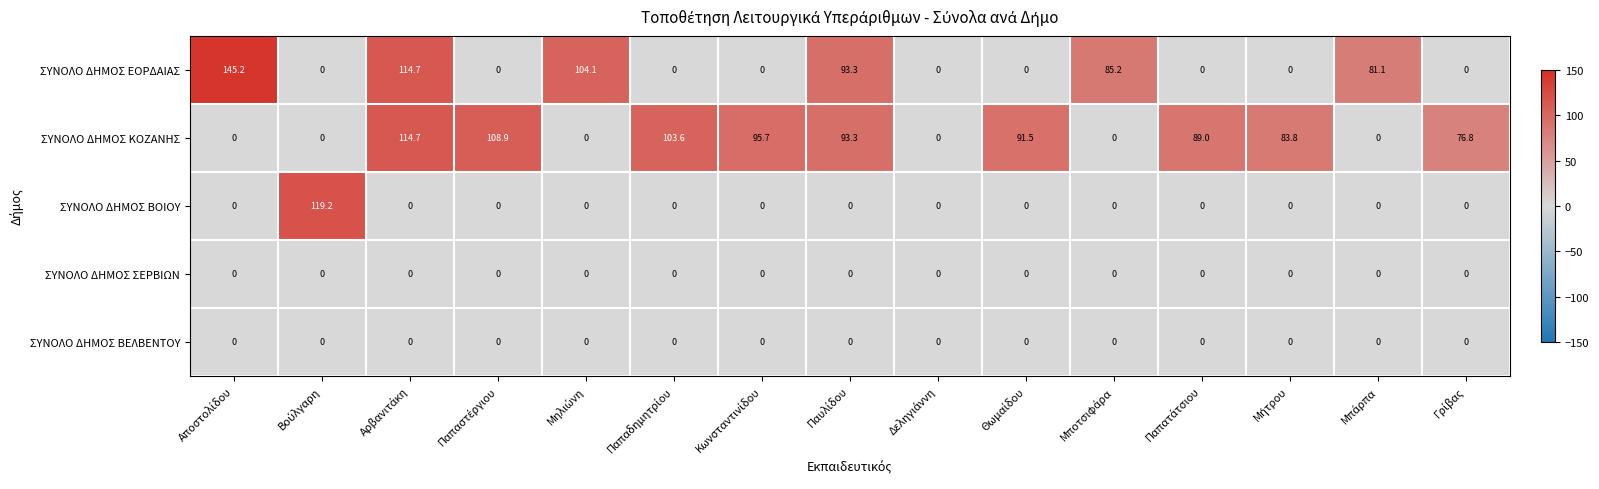

At how many categories does at least one series exceed 27?

14